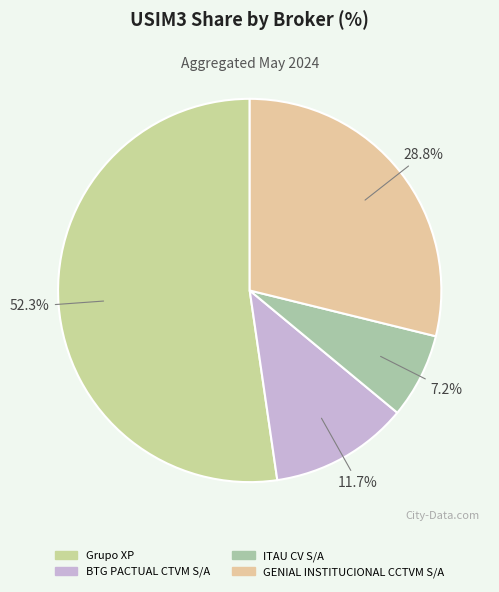

To the nearest percent, what is the average slice percentage?

25%